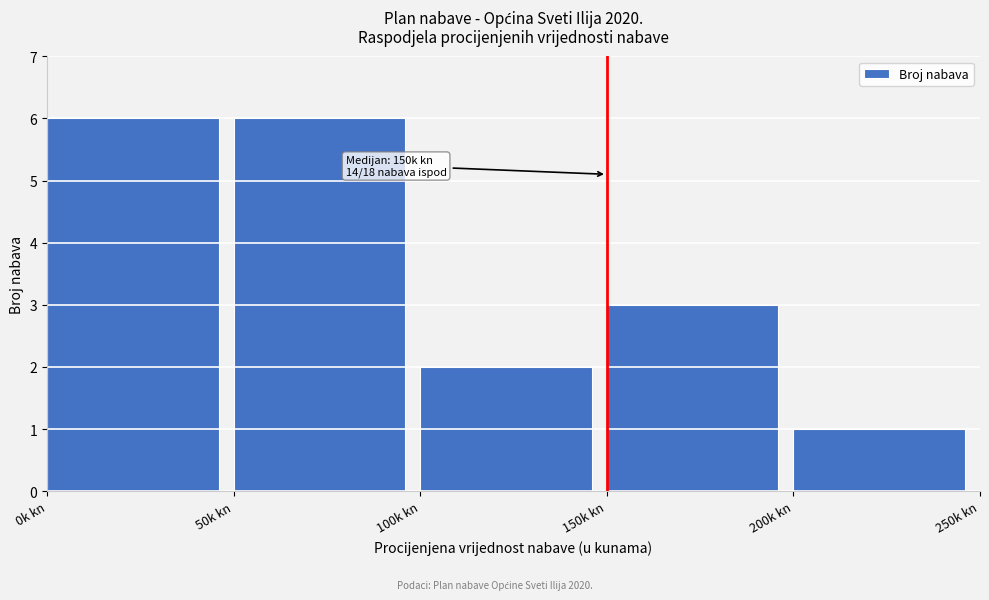

Reading left to right, what are all the values shown in this chart?

6	6	2	3	1